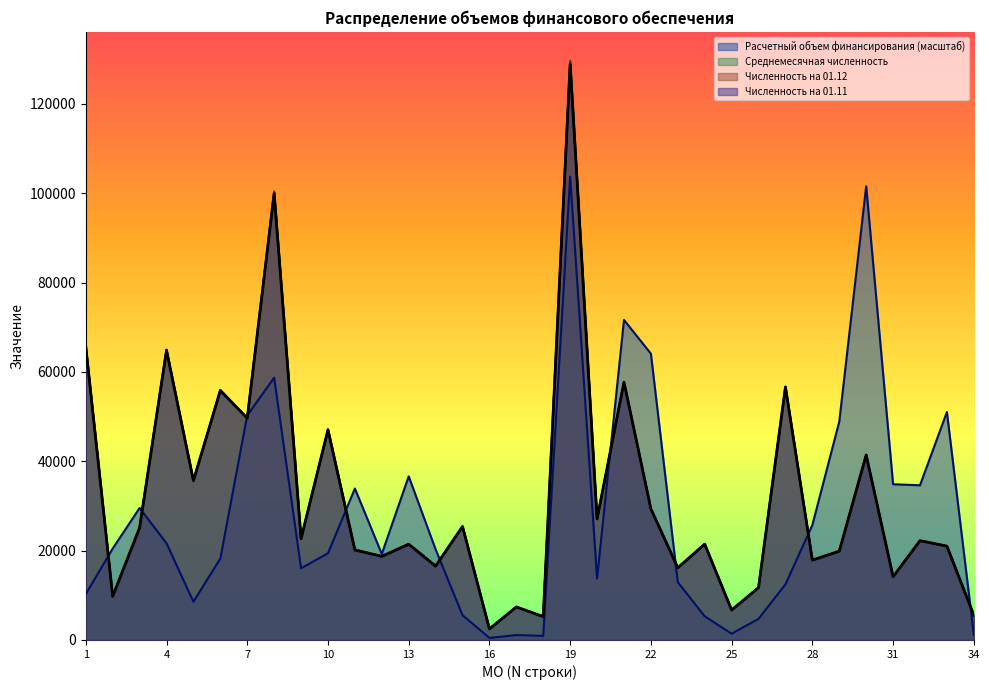

What is the greatest value displayed?

129654.0